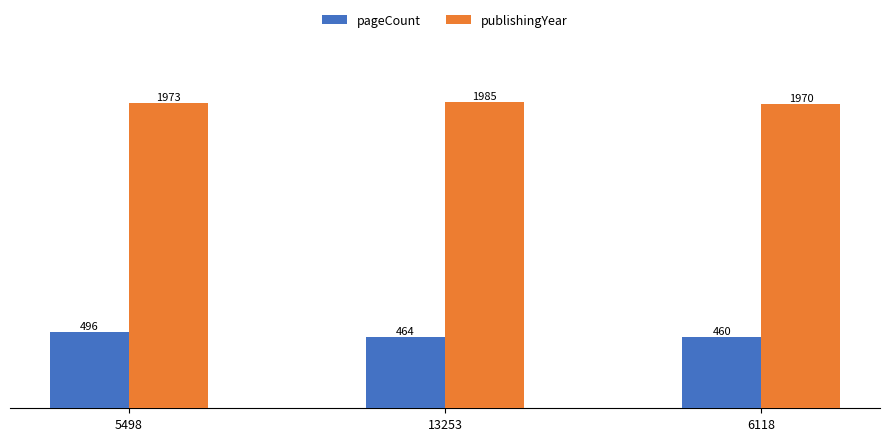

What is the difference between the pageCount values at 6118 and 13253?

4